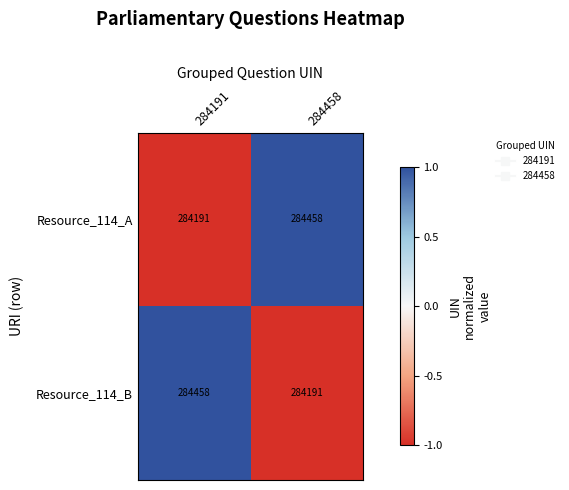

What is the spread (max minus min) of values at 284191?

267